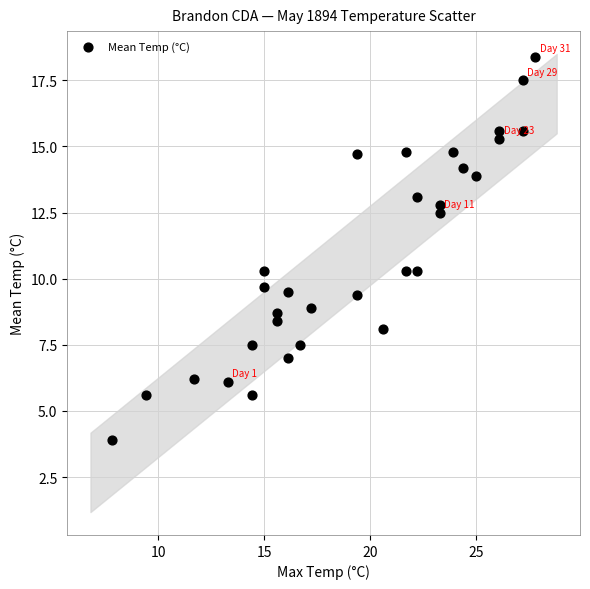

What is the range of X values (max minus min)?

20.0